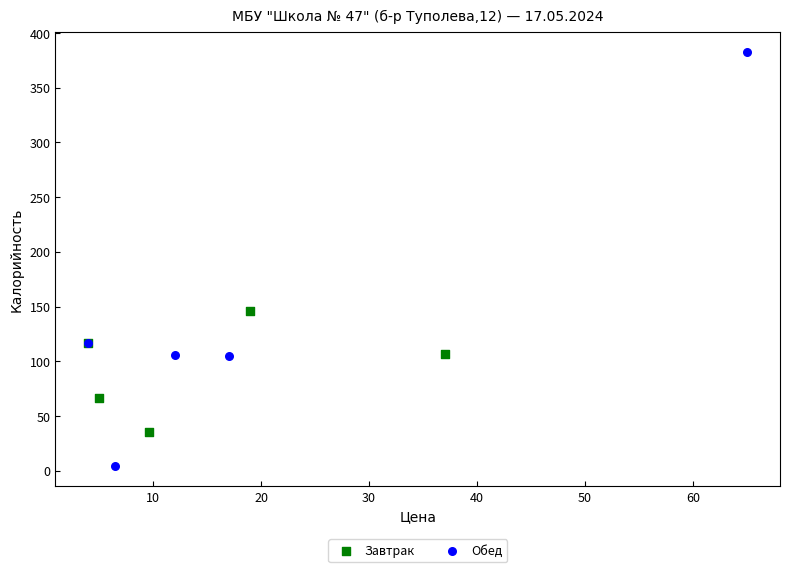

Which series has the largest Y range (max minus min)?

Обед